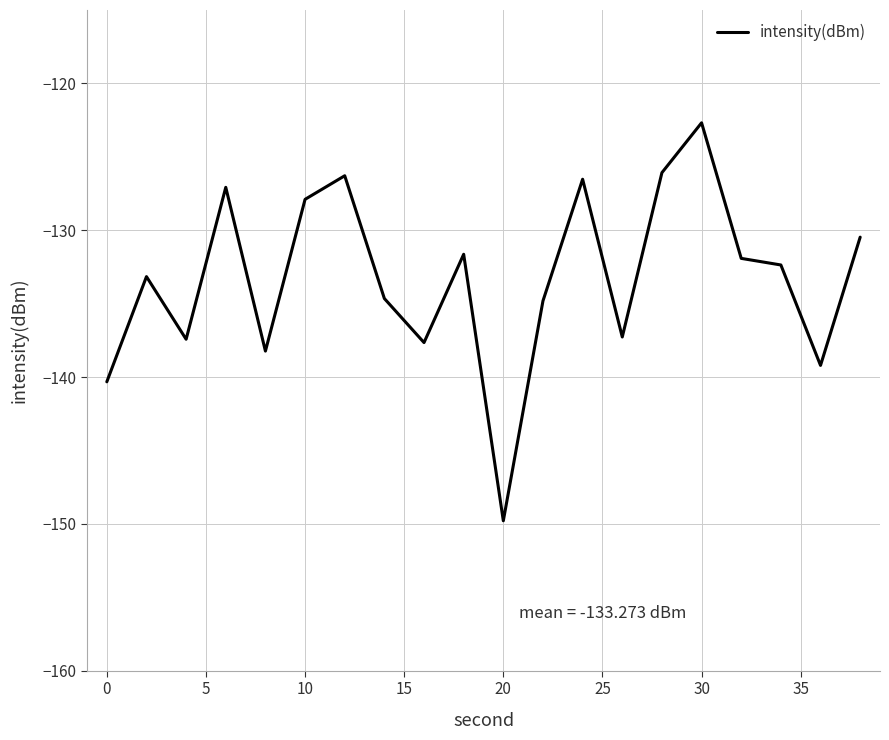

What is the greatest value displayed?

-122.7